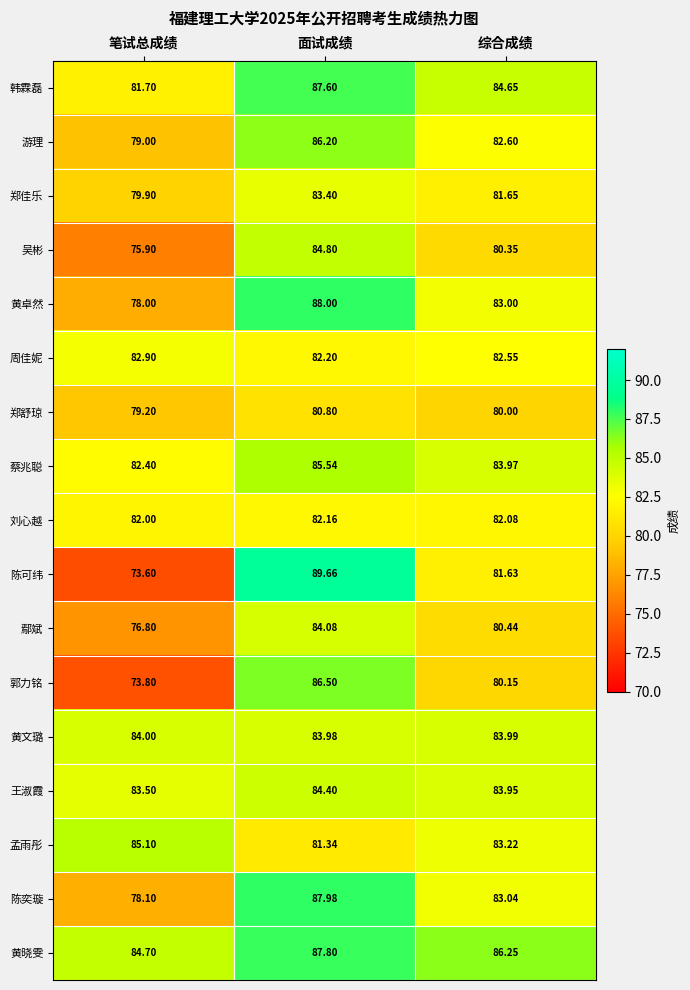

What is the spread (max minus min) of values at 面试成绩?

8.9